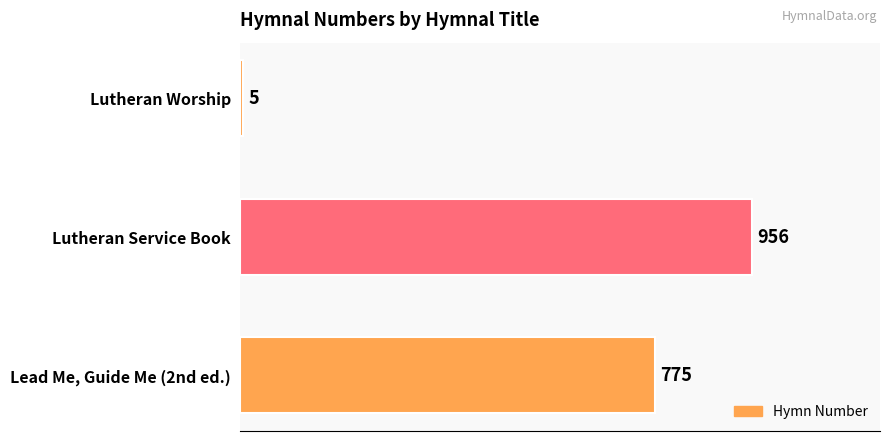

Rank the categories by value from highest to lowest.

Lutheran Service Book, Lead Me, Guide Me (2nd ed.), Lutheran Worship